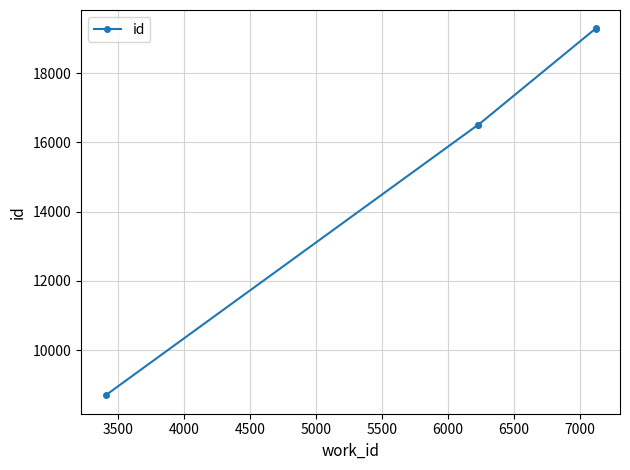

What is the difference between the maximum and minimum values?

10605